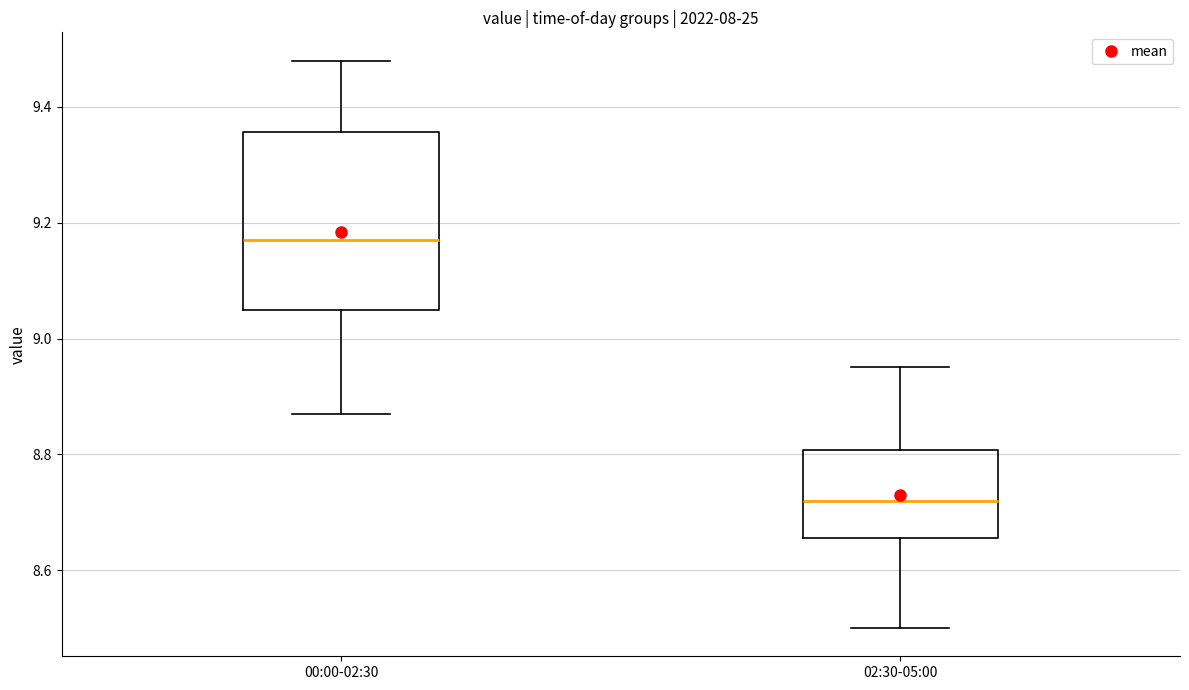

Reading left to right, transcribe this box plot: for each box, give where its median line is, the range the box spans, and where its two whiskers end, as read against the y-axis. The values are not printed on the chart, so give them approximately, as read against the axis.

00:00-02:30: median 9.18, box 9.06 to 9.36, whiskers 8.88 to 9.48
02:30-05:00: median 8.72, box 8.66 to 8.80, whiskers 8.50 to 8.96